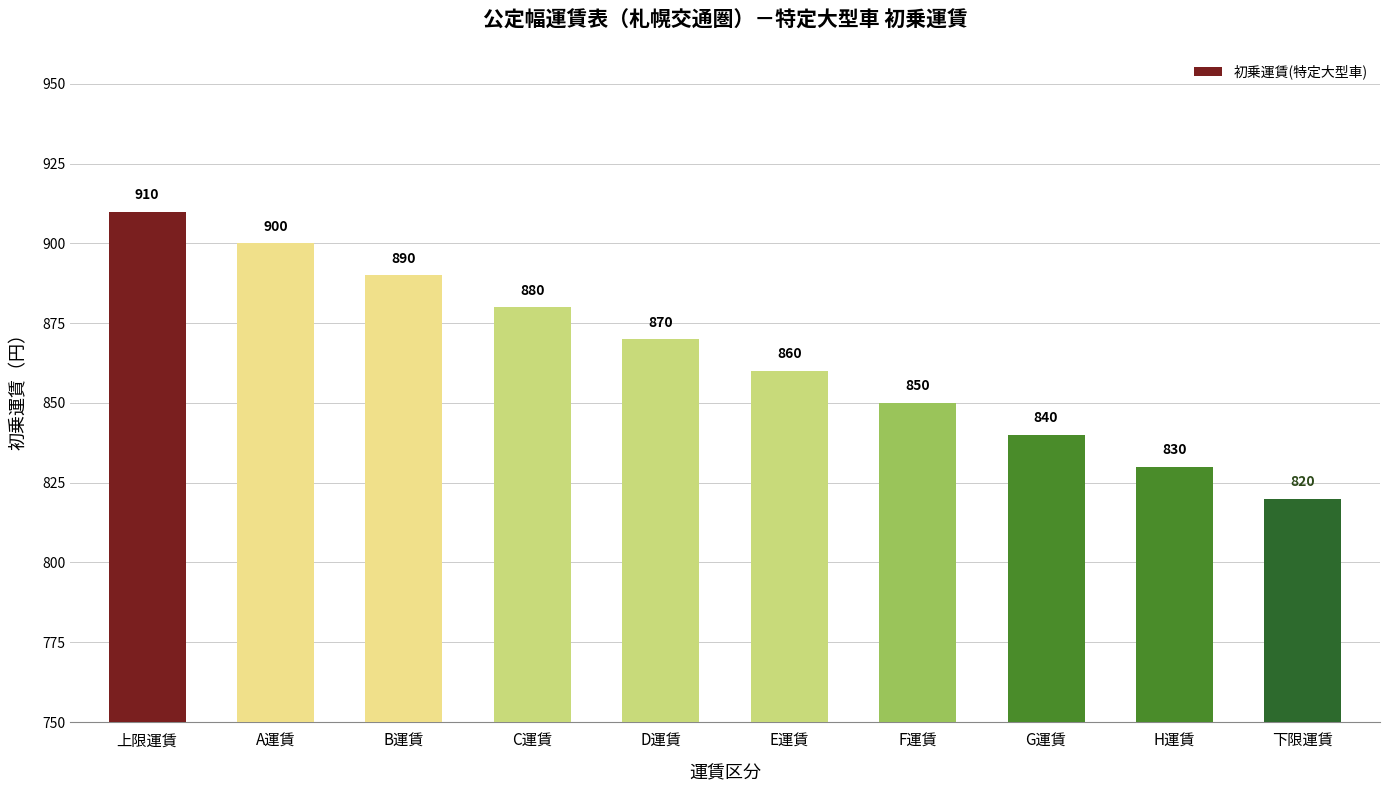

What is the average value?

865